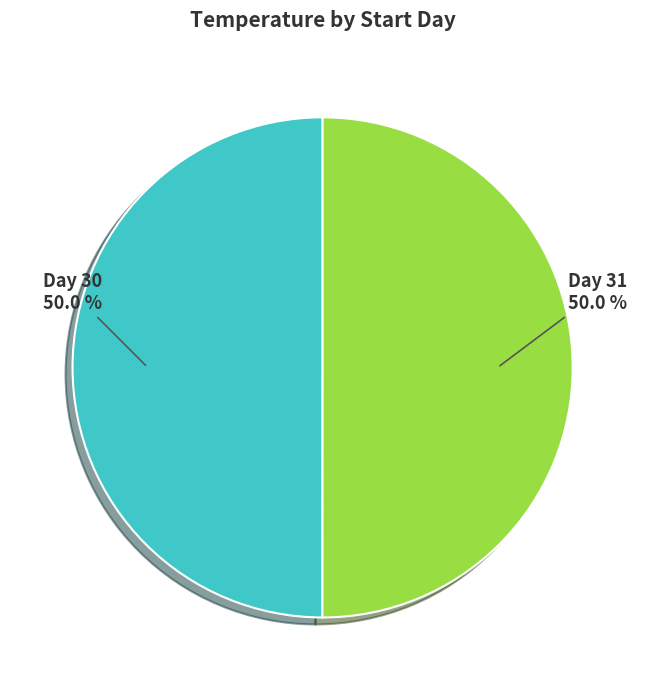

What is the ratio of the value at Day 30 to the value at Day 31?

1.0